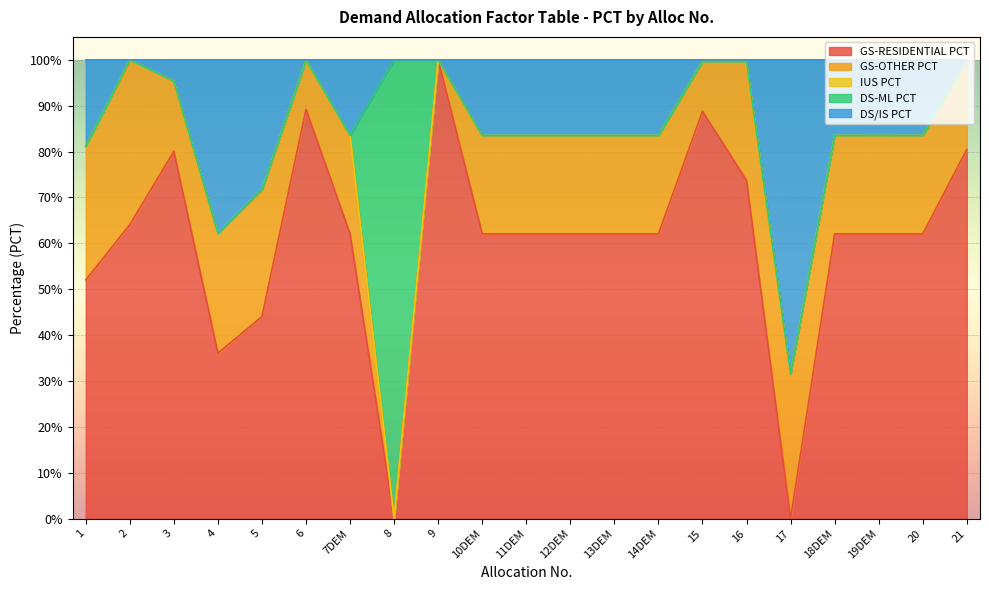

Which series has the largest range (max minus min)?

GS-RESIDENTIAL PCT